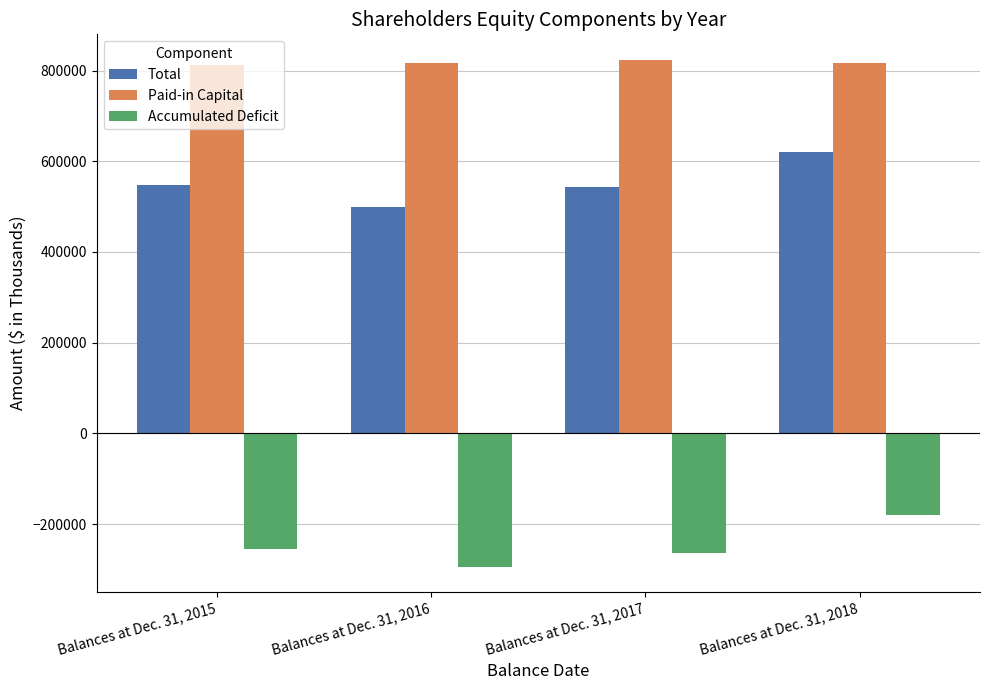

Between Balances at Dec. 31, 2015 and Balances at Dec. 31, 2018, which series saw the biggest shift?

Accumulated Deficit